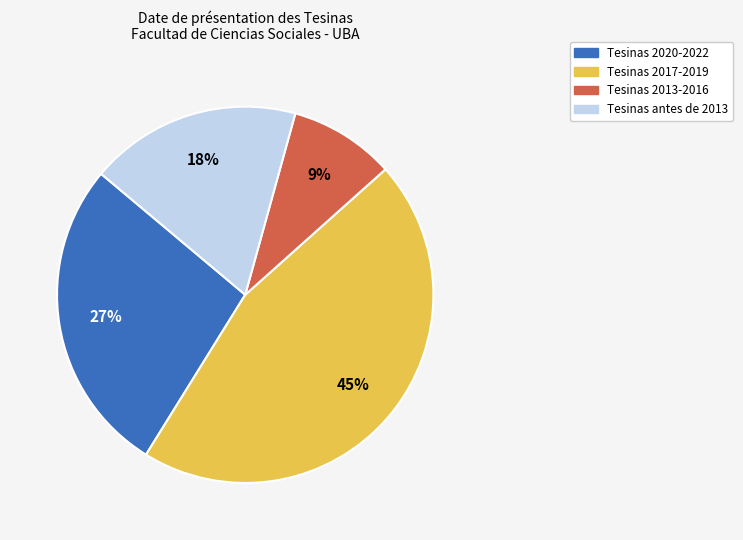

Does any single category account for the majority?

No